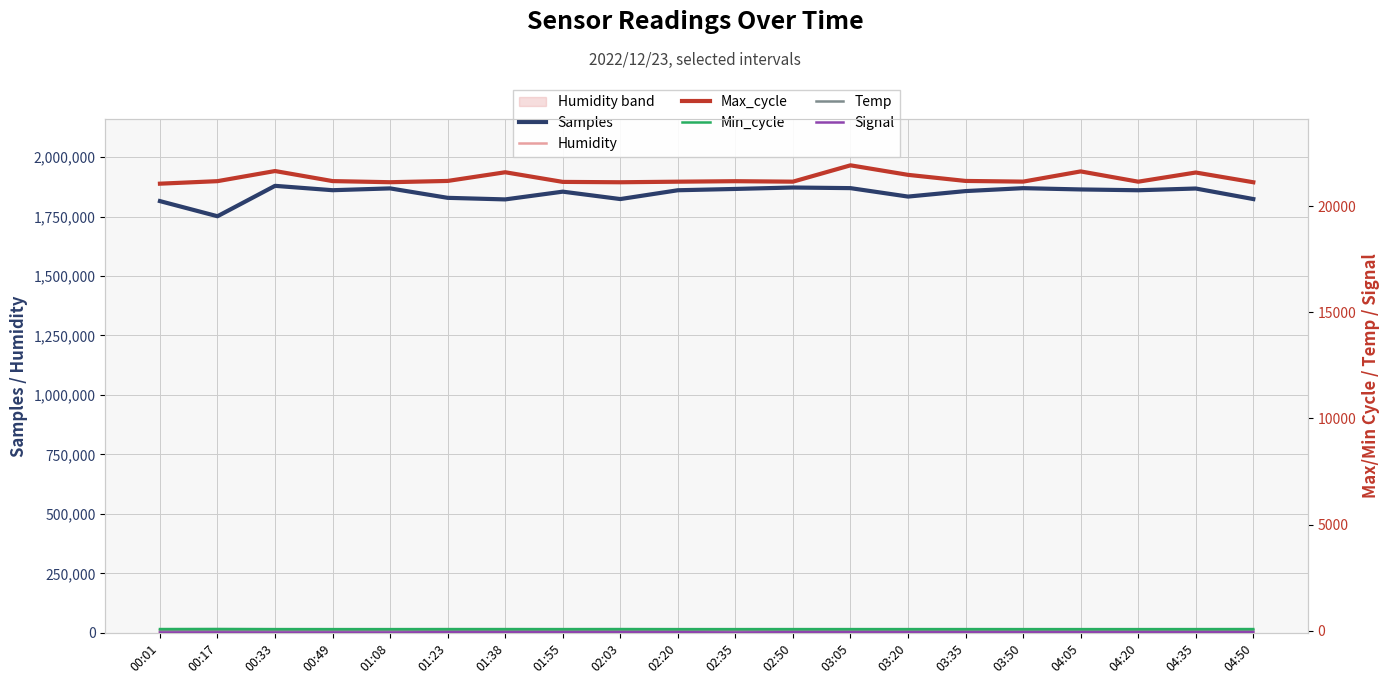

List the series in order of their peak value, lowest first.

Signal, Temp, Min_cycle, Humidity, Max_cycle, Samples